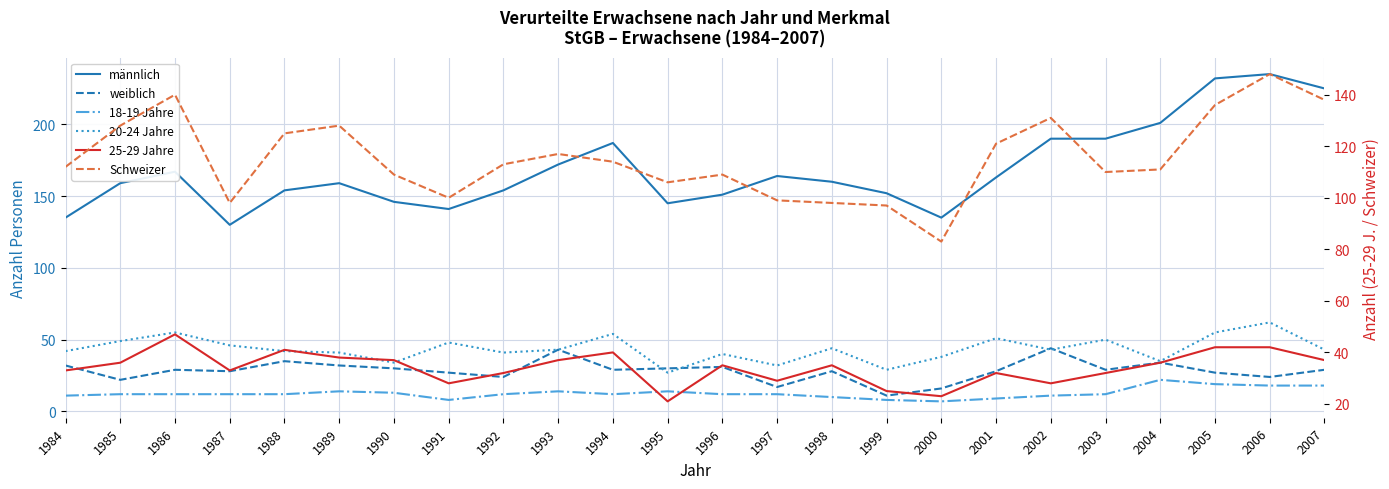

Is this an area chart (filled region under the line)?

No